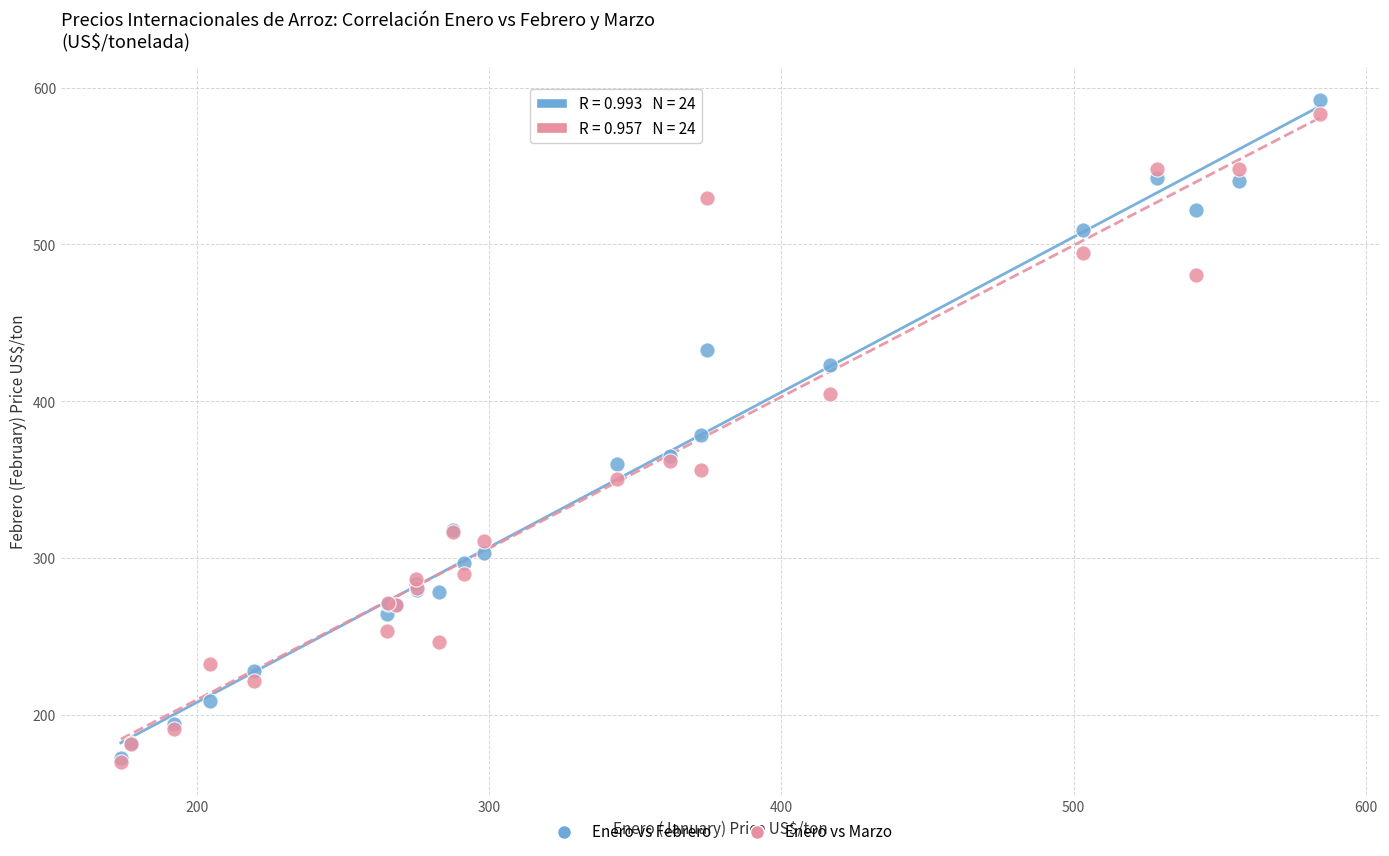

Which series contains the highest Y value?

Enero vs Febrero